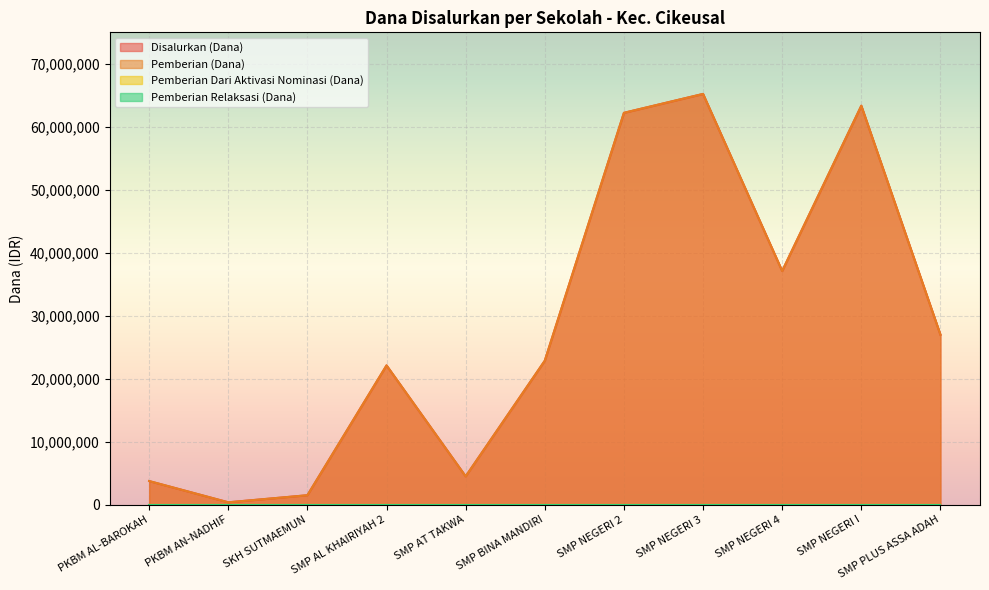

Where does the Pemberian (Dana) series first go above 22875000?

SMP NEGERI 2